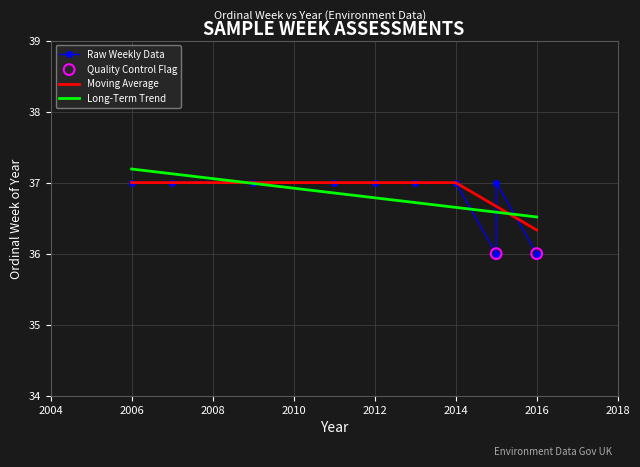

Which has a higher value, 2006 or 2016?

2006